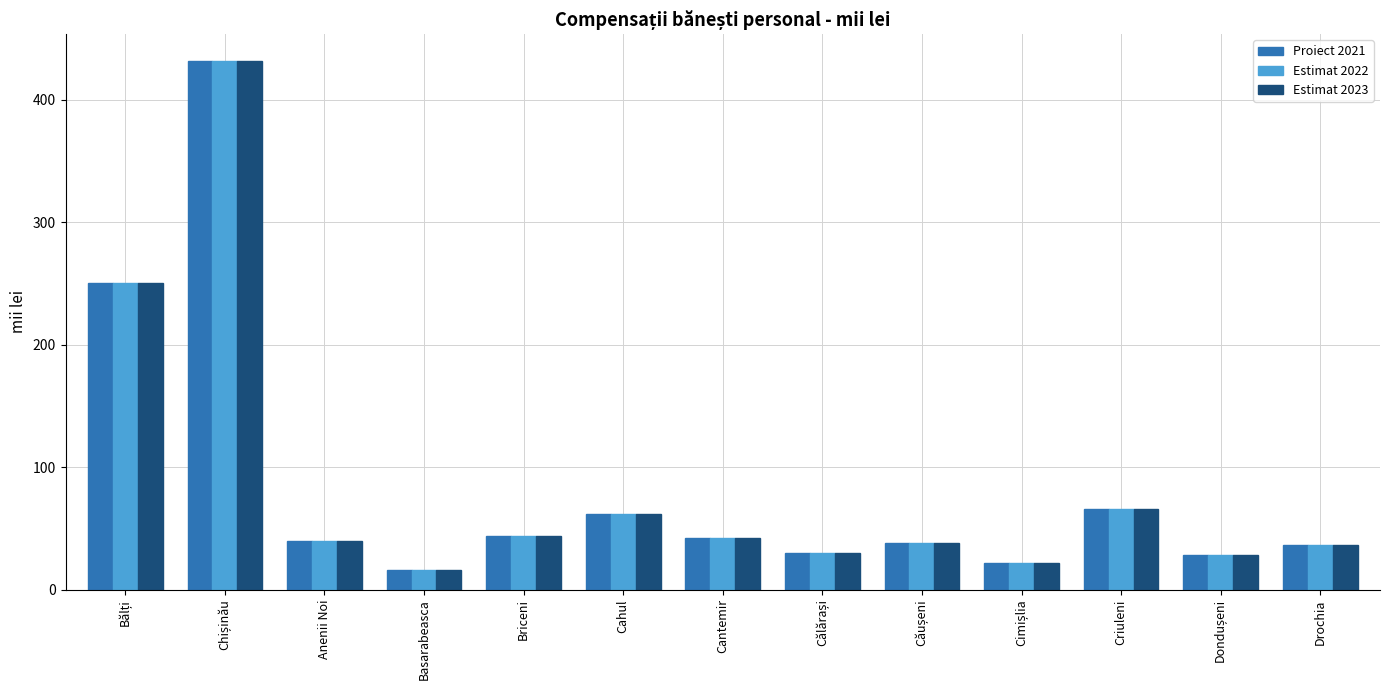

True or false: Estimat 2022 has a value of 20 at Anenii Noi.

False